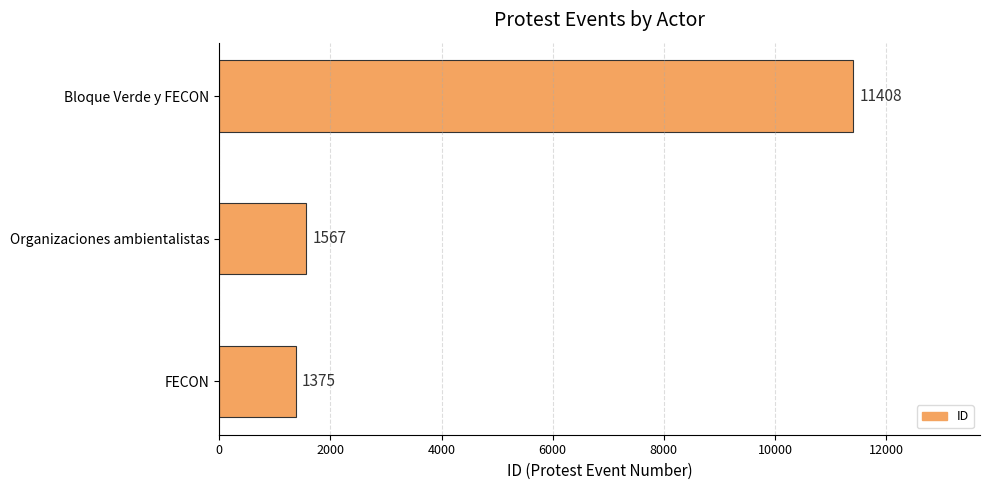

Approximately how many times larger is the value at Bloque Verde y FECON compared to FECON?

8.3